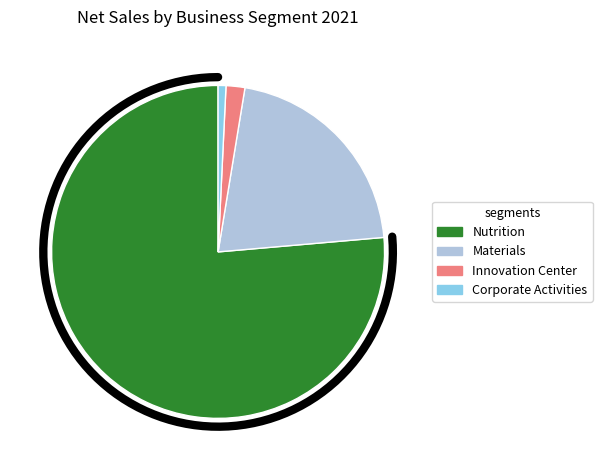

To the nearest percent, what is the combined percentage of Innovation Center and Nutrition?

78%